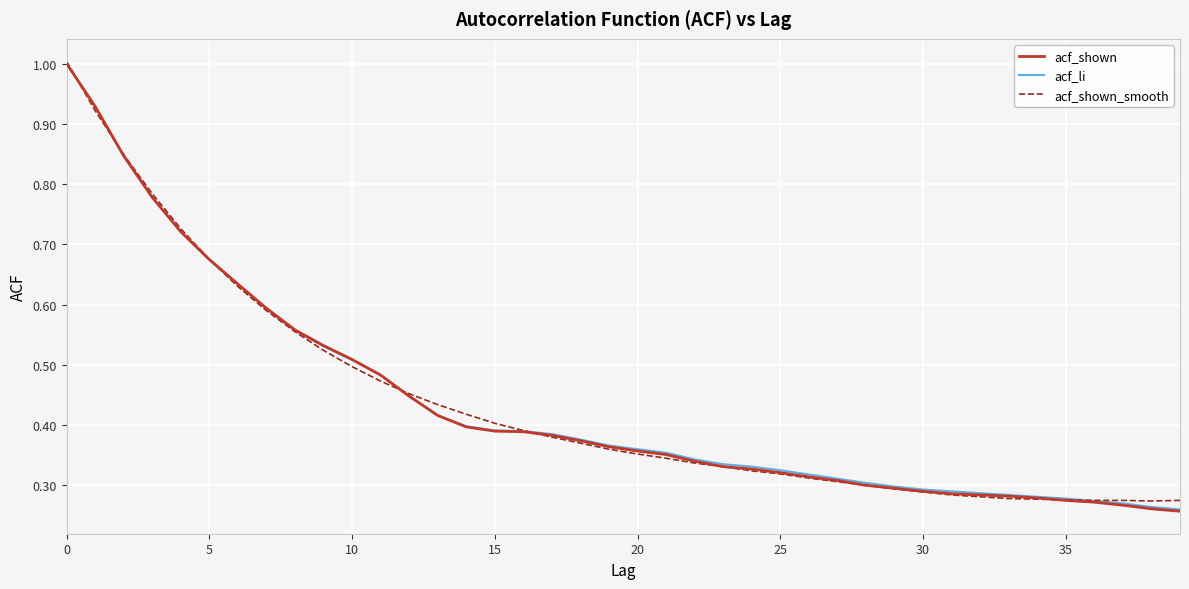

Does the chart display data point markers on the line(s)?

No